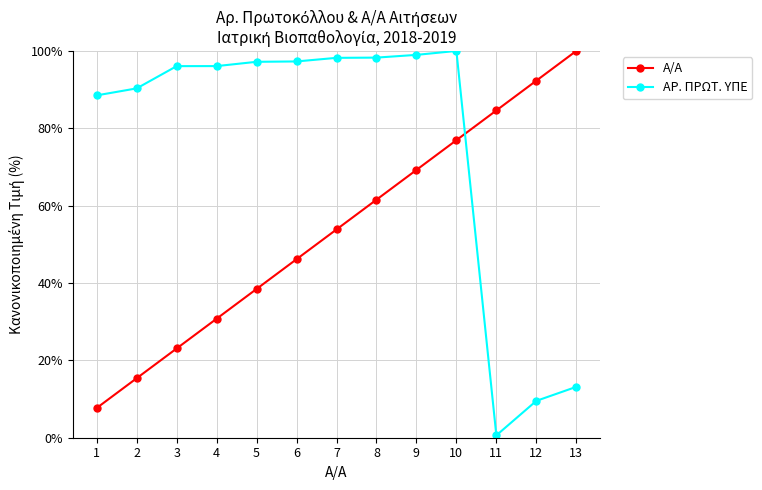

Does the chart display data point markers on the line(s)?

Yes